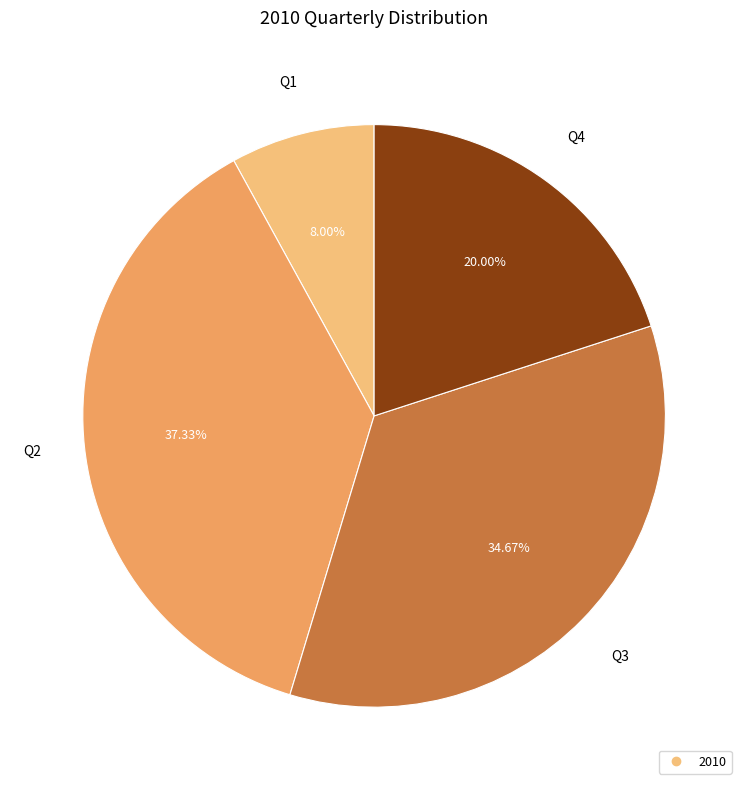

Count the number of slices in the pie.

4